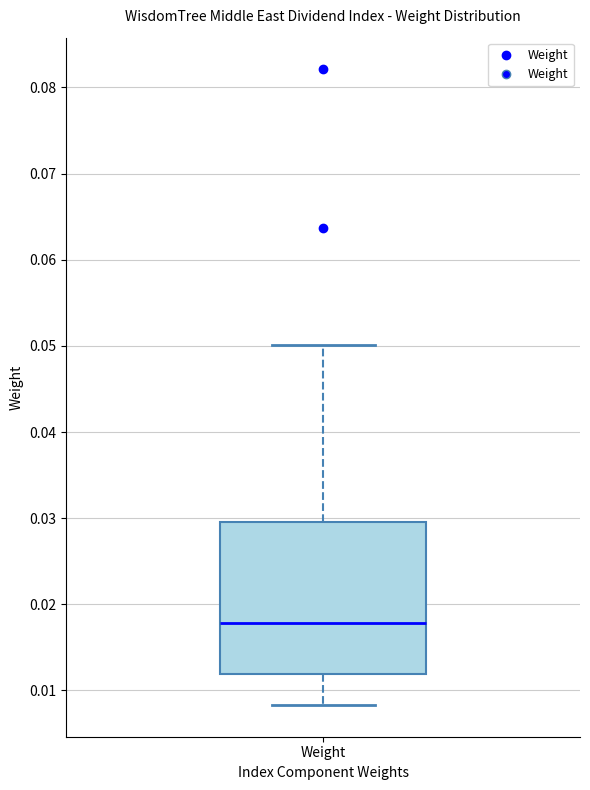

Read this box plot against the y-axis: the position of the median line, the range covered by the box, and the ends of both whiskers. The values are not printed on the chart, so give them approximately, as read against the axis.

median 0.018, box 0.012 to 0.030, whiskers 0.008 to 0.050